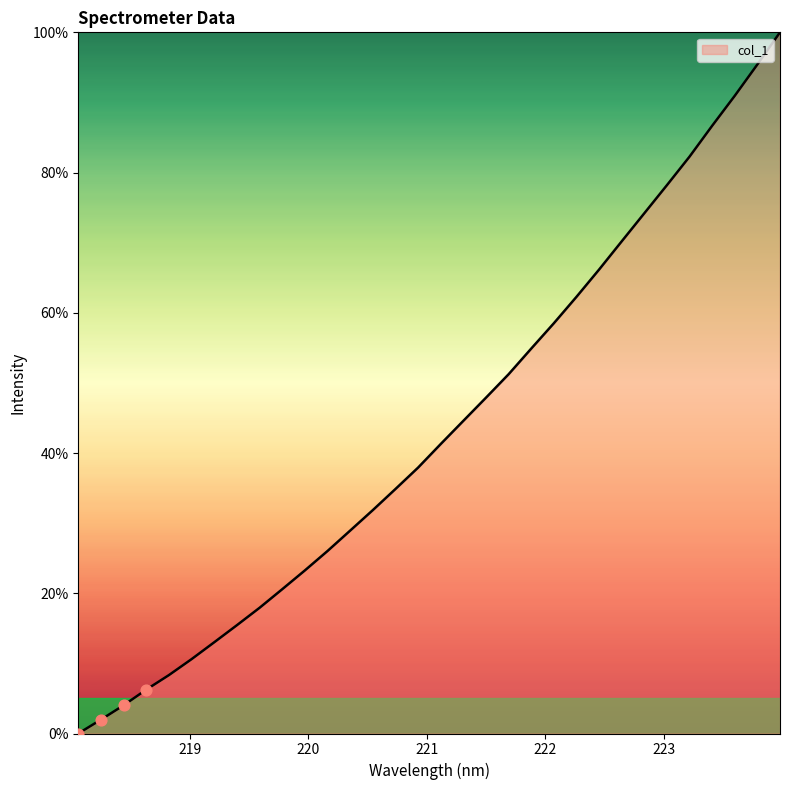

What is the greatest value displayed?

100.0